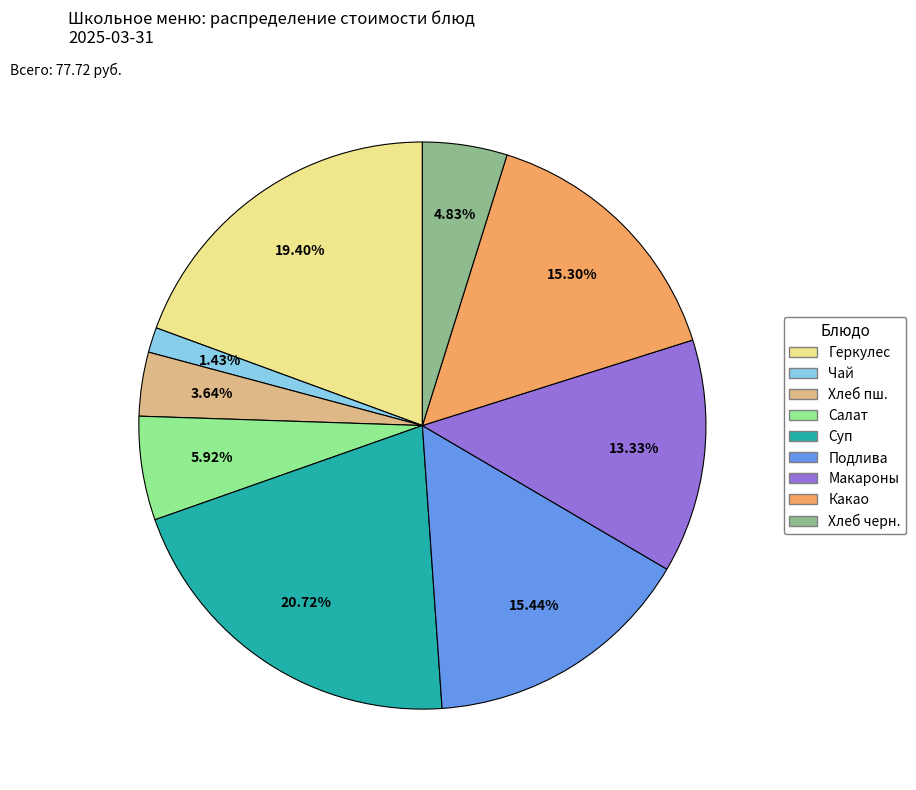

To the nearest percent, what is the average slice percentage?

11%